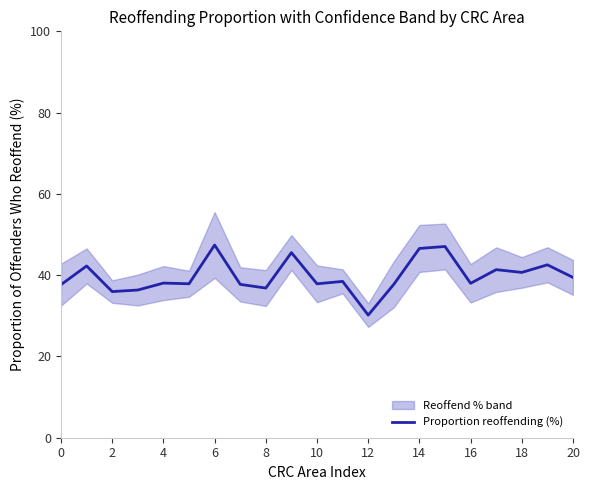

Is it true that Proportion reoffending (%) equals 36.8 at 8?

True